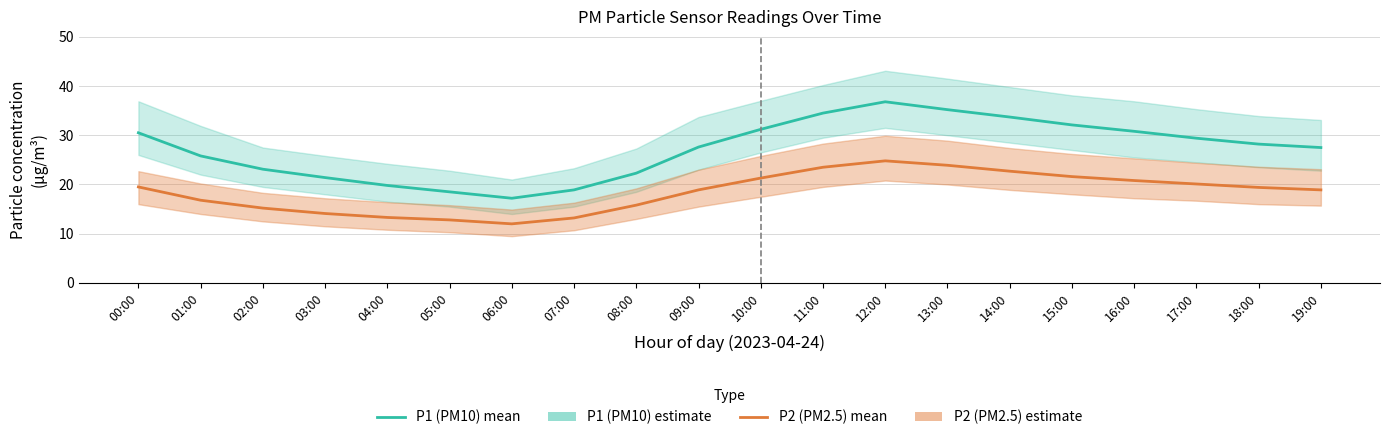

Rank the categories by P1 (PM10) value from highest to lowest.

12:00, 13:00, 11:00, 14:00, 15:00, 10:00, 16:00, 00:00, 17:00, 18:00, 09:00, 19:00, 01:00, 02:00, 08:00, 03:00, 04:00, 07:00, 05:00, 06:00